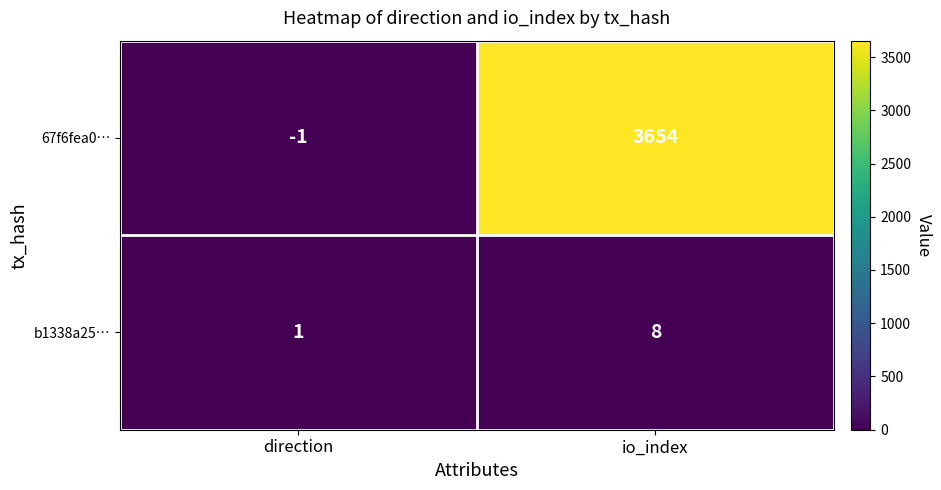

The value of b1338a25… at io_index is 8. True or false?

True